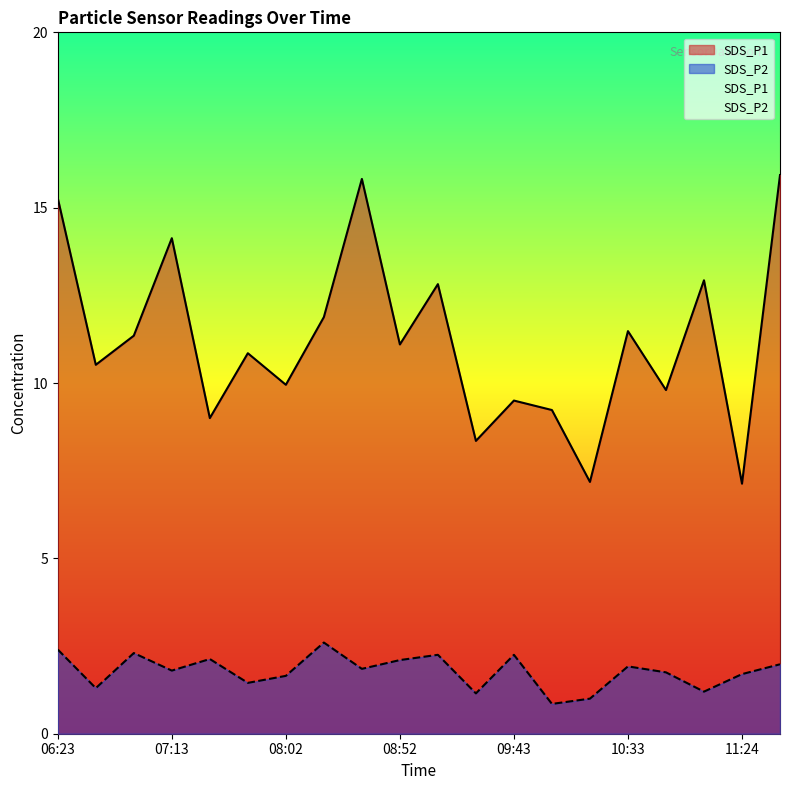

Reading left to right, extract all data points from this chart.

SDS_P1: 06:23=15.3	06:39=10.5	06:56=11.3	07:13=14.1	07:29=9.0	07:46=10.8	08:02=9.9	08:19=11.9	08:36=15.8	08:52=11.1	09:09=12.8	09:26=8.3	09:43=9.5	10:00=9.2	10:17=7.2	10:33=11.5	10:50=9.8	11:07=12.9	11:24=7.1	11:41=15.9
SDS_P2: 06:23=2.4	06:39=1.3	06:56=2.3	07:13=1.8	07:29=2.1	07:46=1.4	08:02=1.6	08:19=2.6	08:36=1.9	08:52=2.1	09:09=2.2	09:26=1.1	09:43=2.2	10:00=0.8	10:17=1.0	10:33=1.9	10:50=1.8	11:07=1.2	11:24=1.7	11:41=2.0